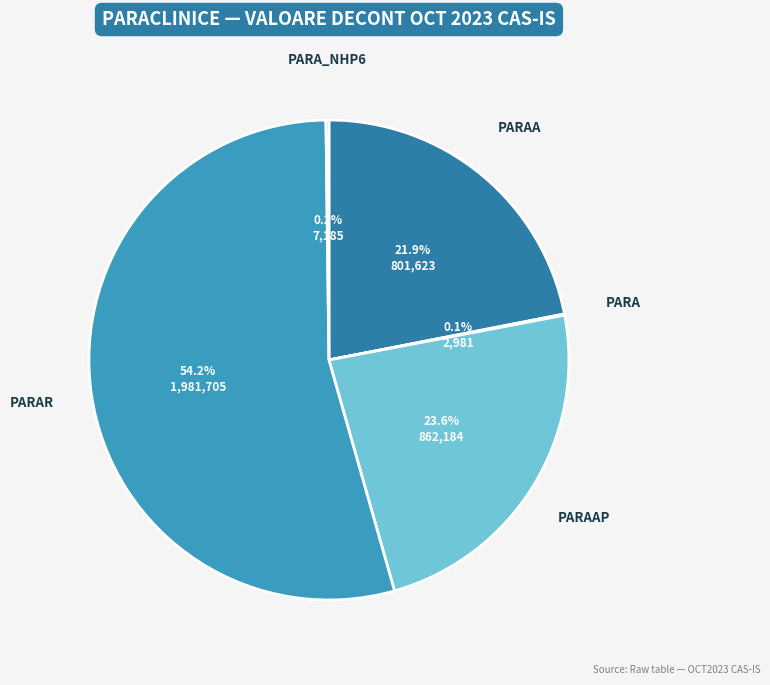

Is there any slice that represents more than half of the pie?

Yes